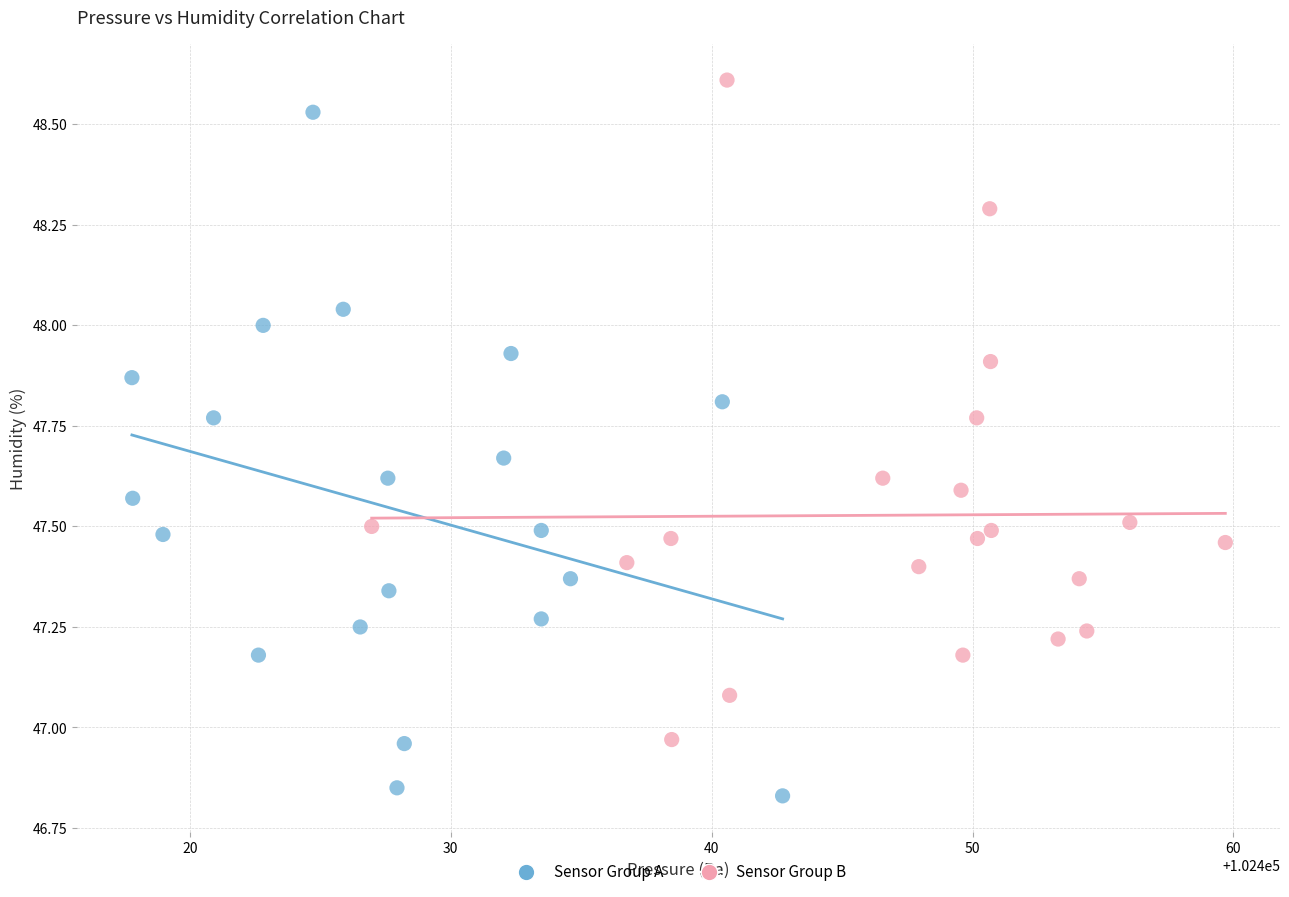

What are all the series names shown in the legend?

Sensor Group A, Sensor Group B